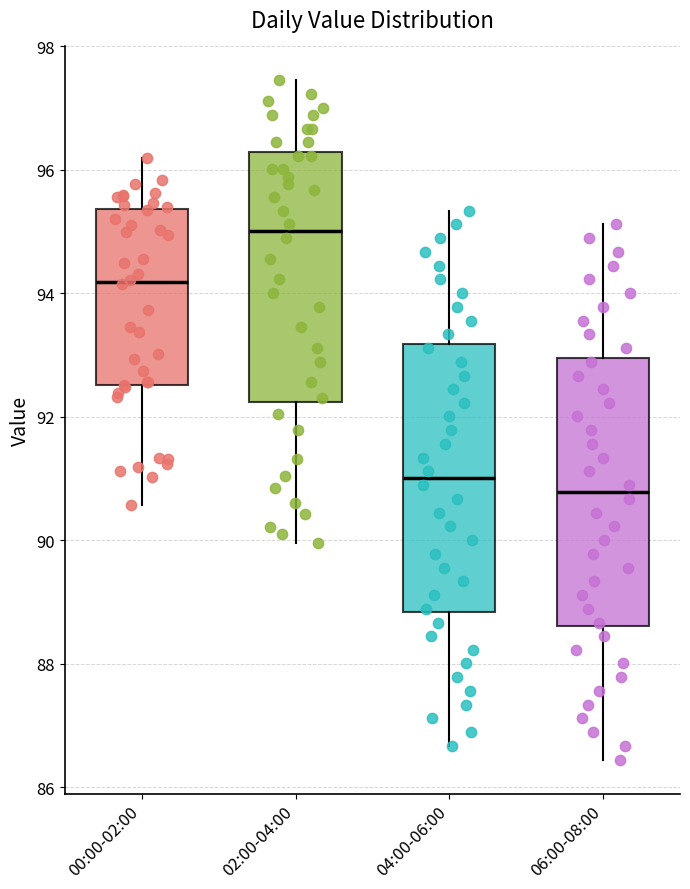

Which box has the highest median line?

02:00-04:00